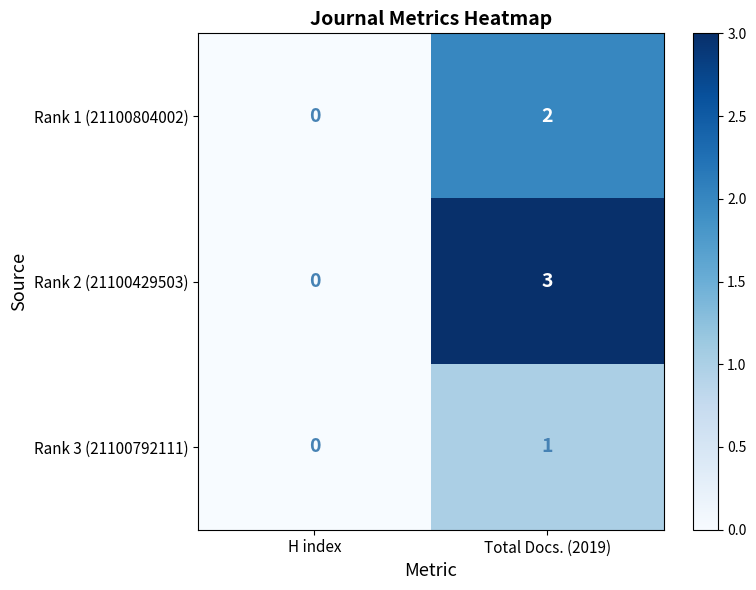

What is the difference between the highest and lowest values at Total Docs. (2019)?

2